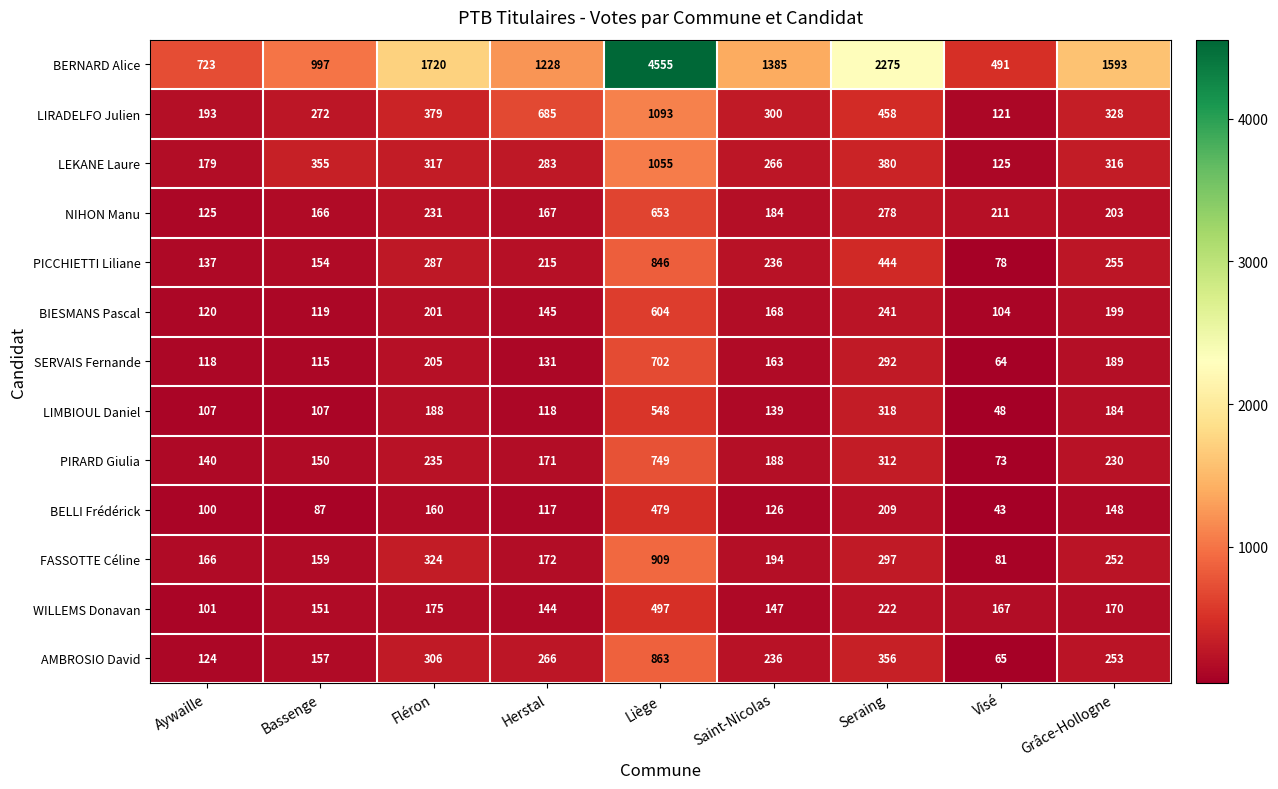

Which label corresponds to the smallest value in the chart?

Visé